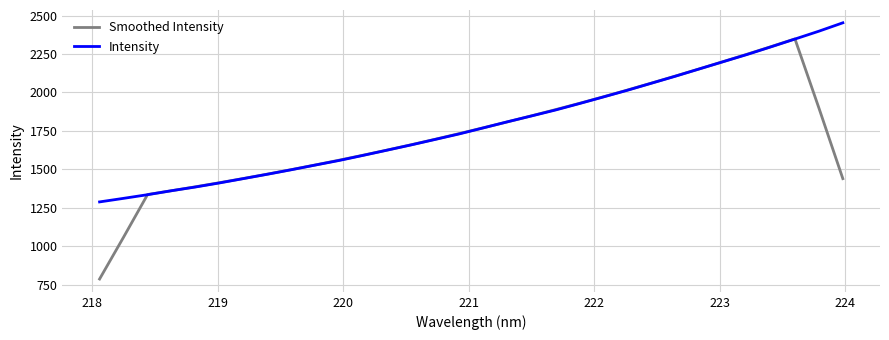

What is the sum of all Intensity values?

57374.9